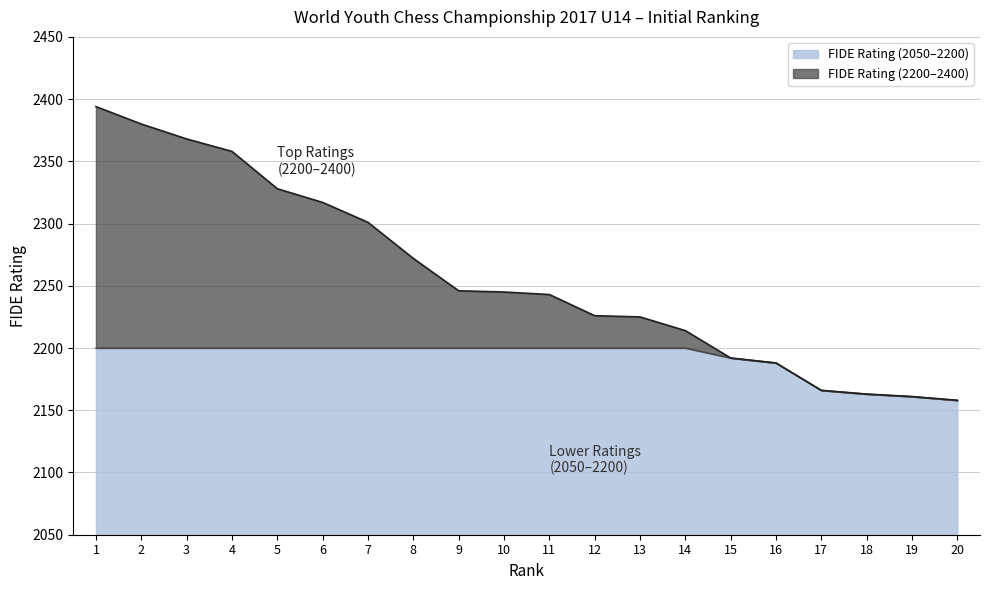

Where does the data first go above 2245?

1